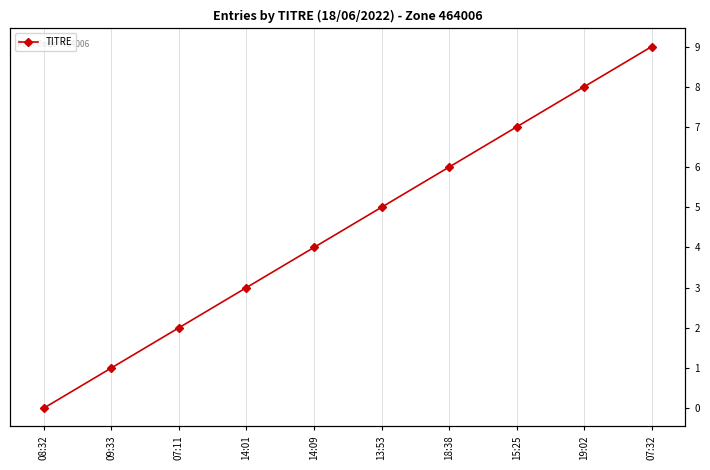

What is the change in value from 09:33 to 15:25?

+6